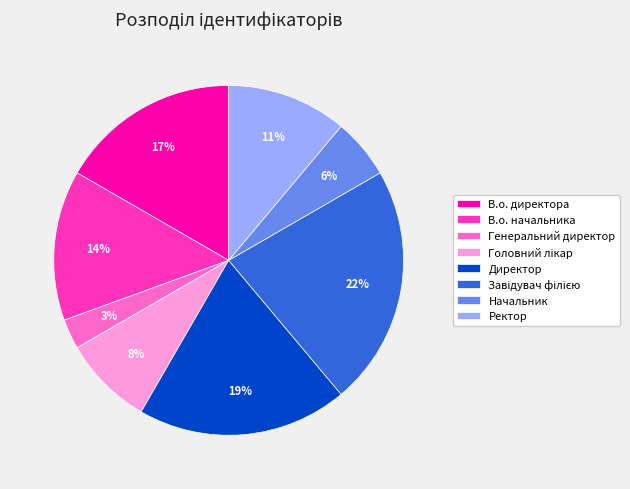

What is the ratio of the value at Генеральний директор to the value at В.о. директора?

0.2